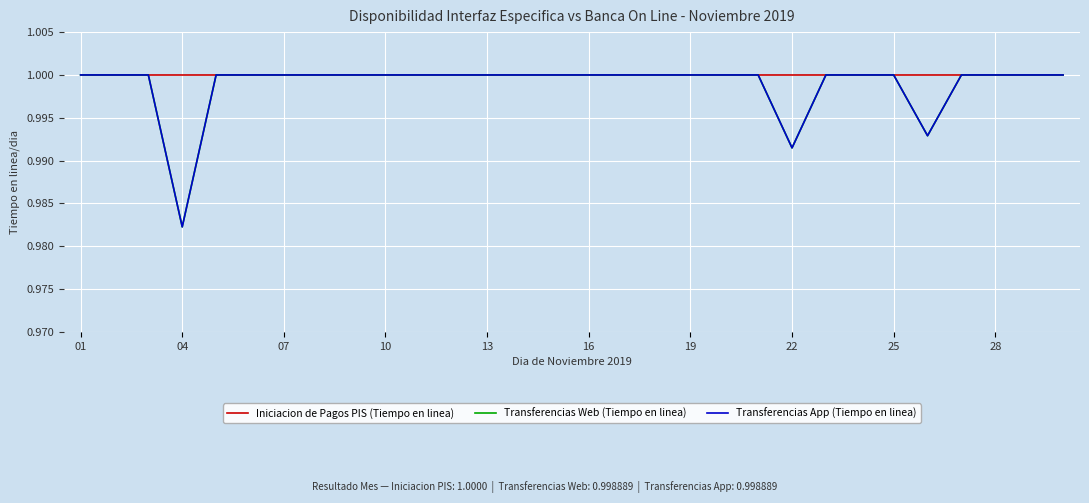

Between 04 and 13, which series saw the biggest shift?

Transferencias Web (Tiempo en linea)